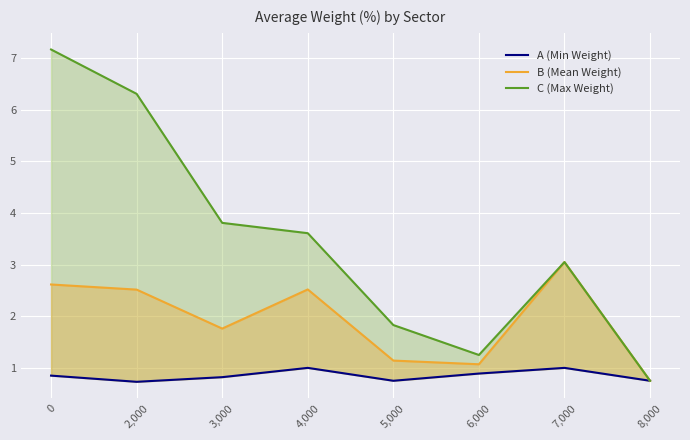

What is the value of the B (Mean Weight) point at the 5th from the left?

1.1